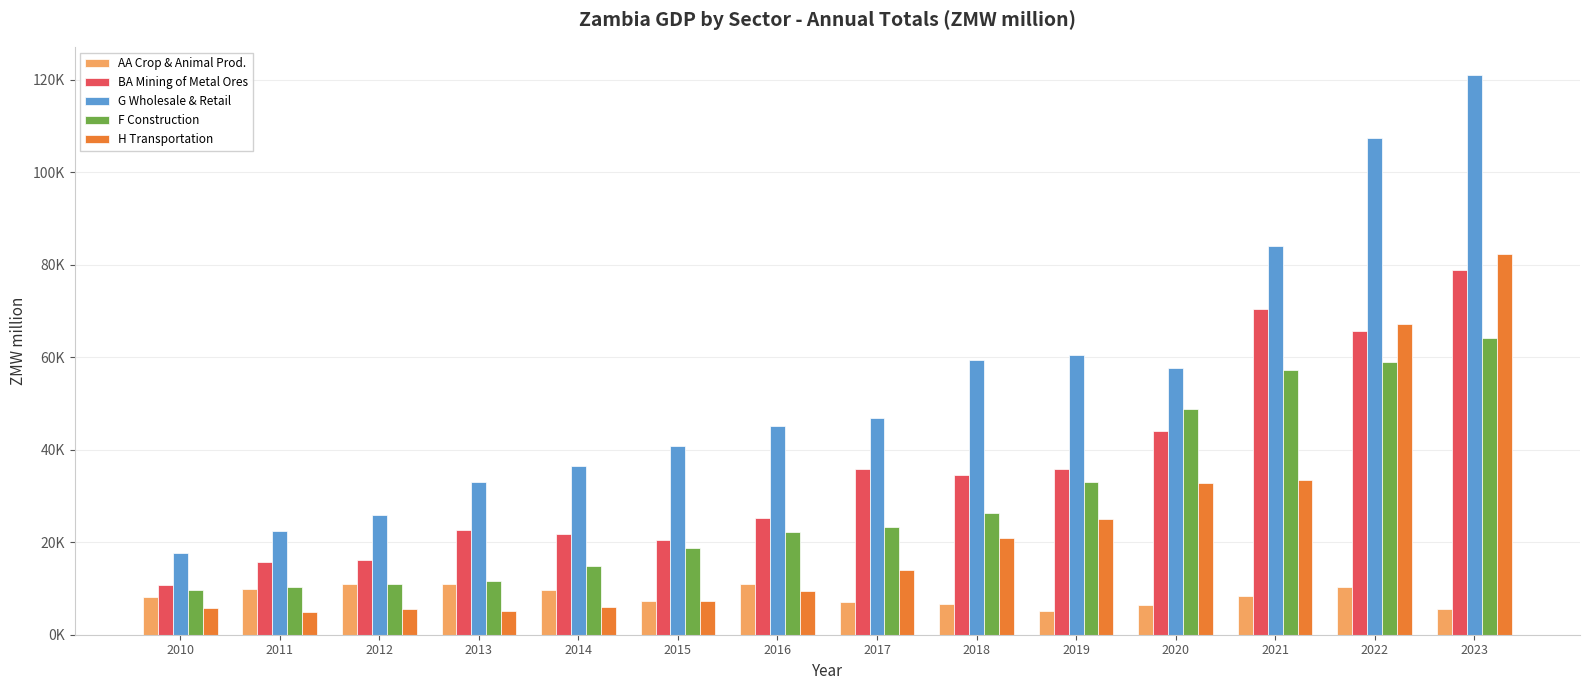

What are all the series names shown in the legend?

AA Crop & Animal Prod., BA Mining of Metal Ores, G Wholesale & Retail, F Construction, H Transportation